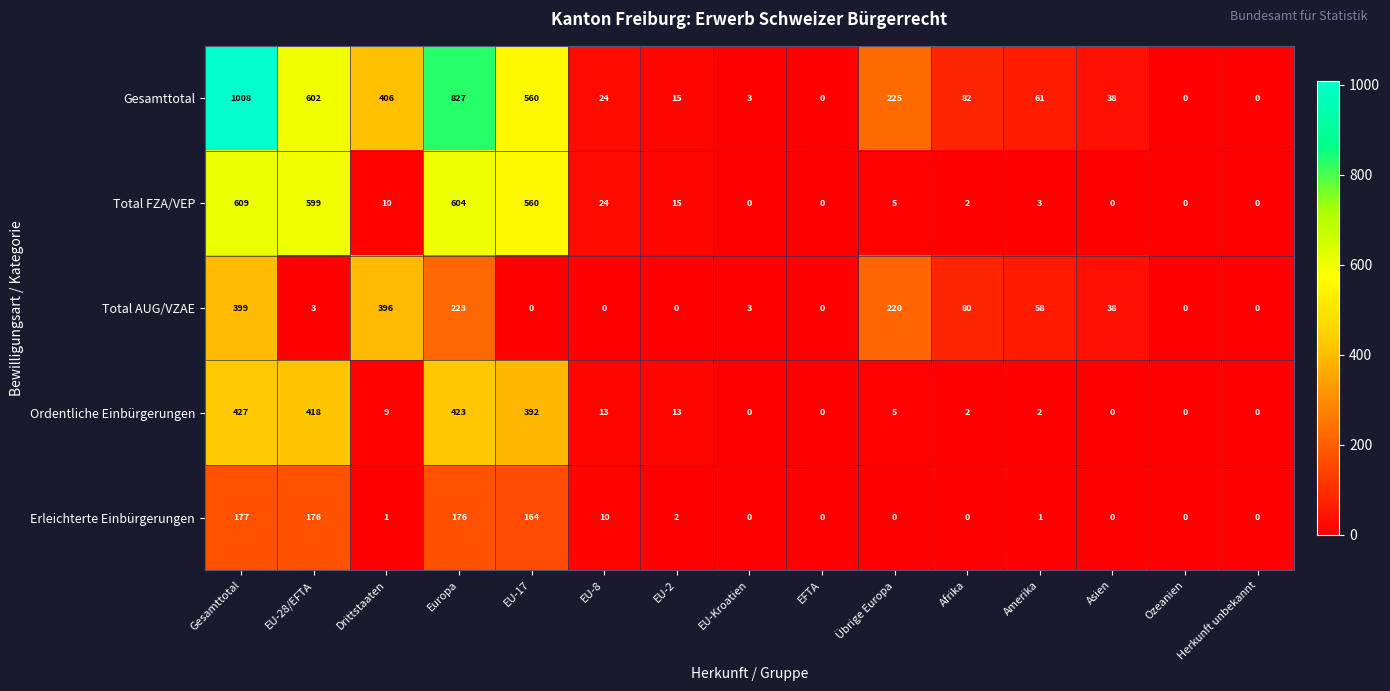

At which category does the chart reach its peak across all series?

Gesamttotal